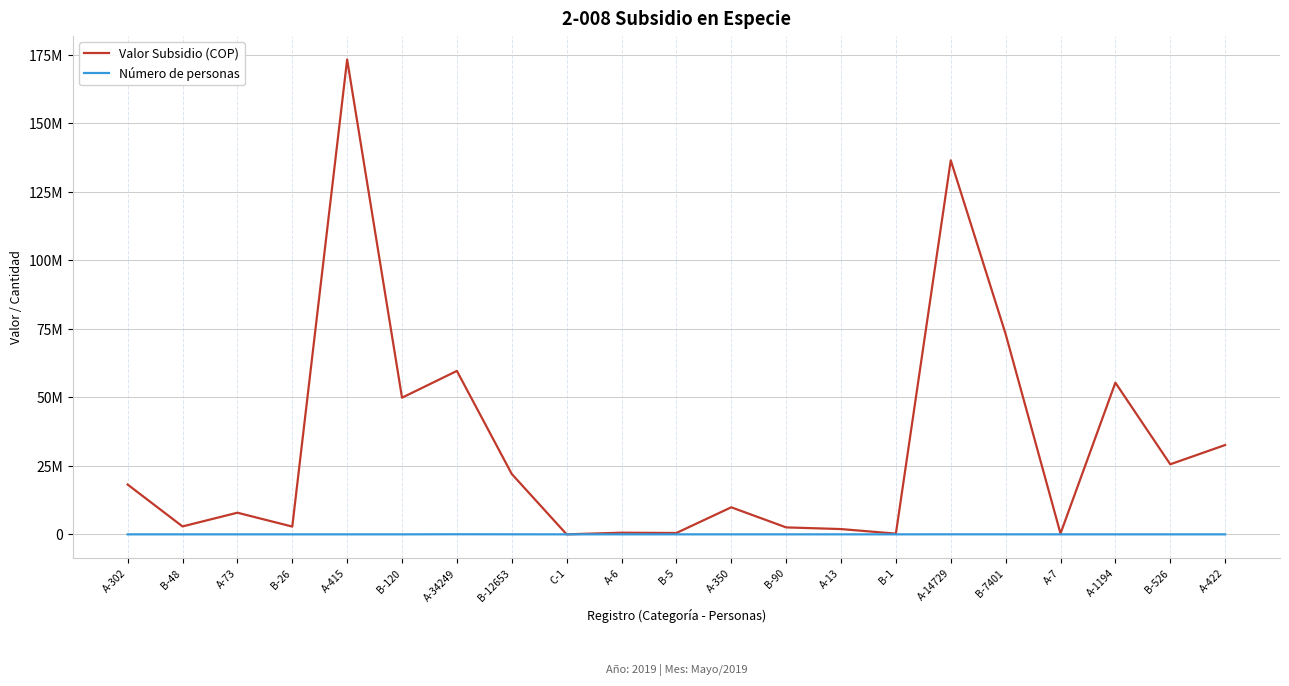

Rank the series by their average value, from highest to lowest.

Valor Subsidio (COP), Número de personas